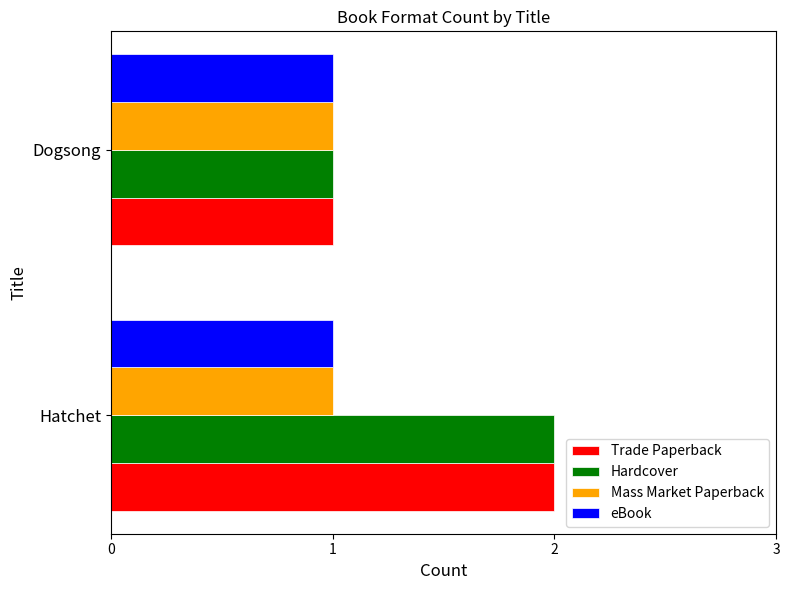

The value of Hardcover at Hatchet is 1. True or false?

False